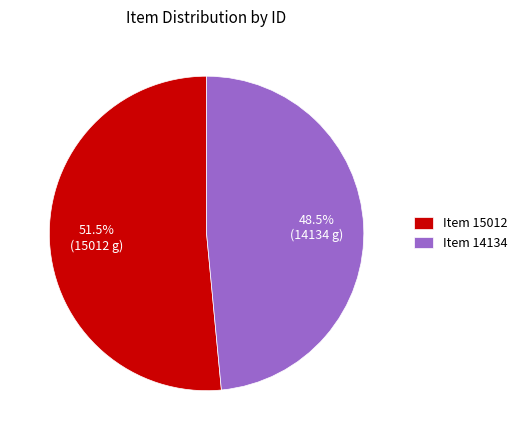

Rank the categories by value from highest to lowest.

Item 15012, Item 14134